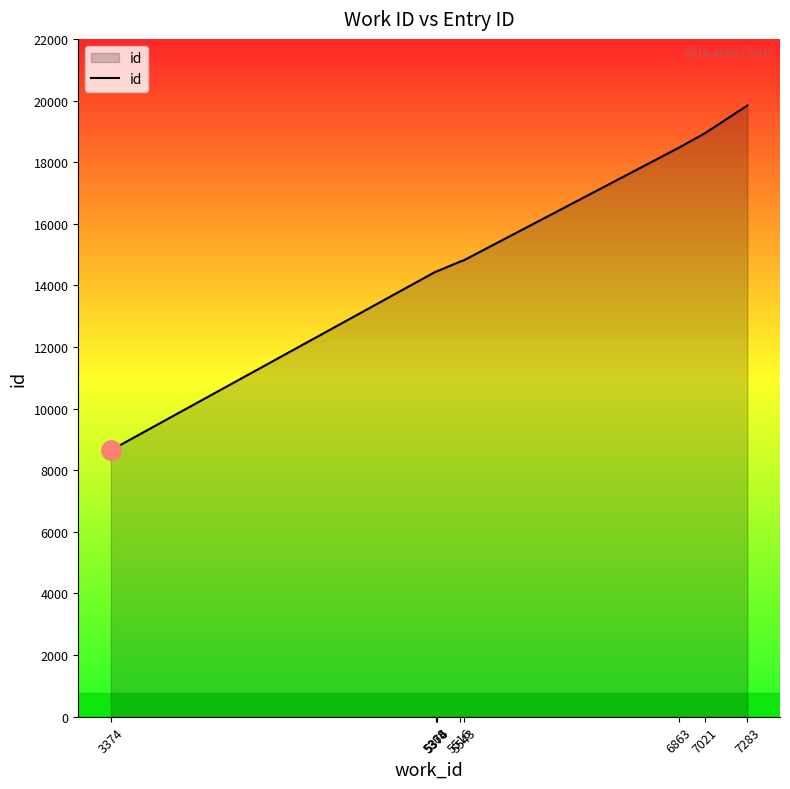

Where is the data nearest to the value 14244?

5368